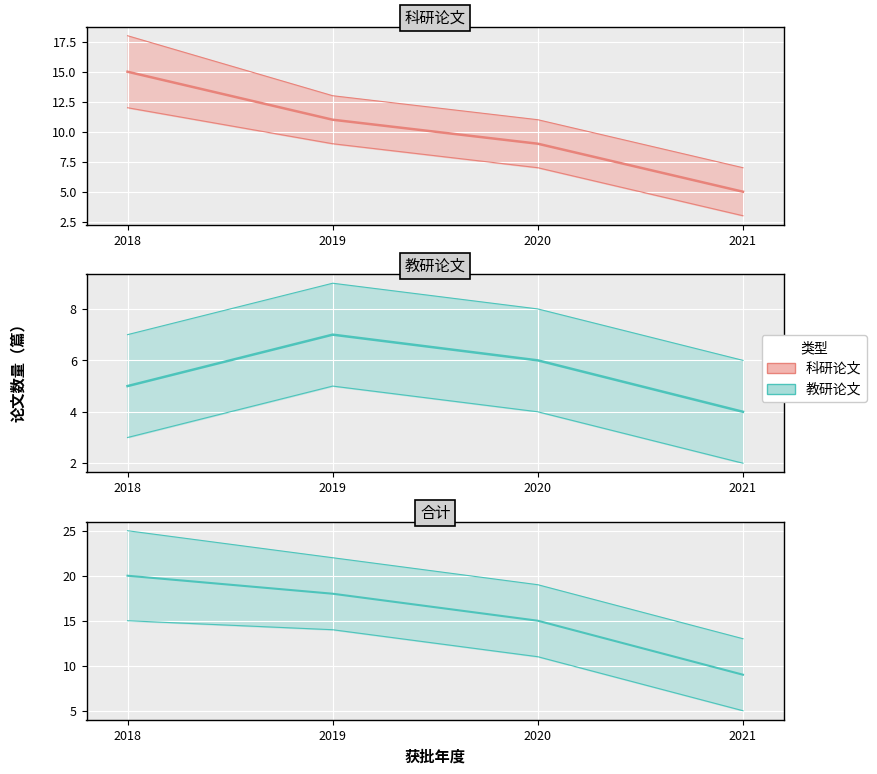

True or false: 教研论文 and 科研论文 cross at least once.

False